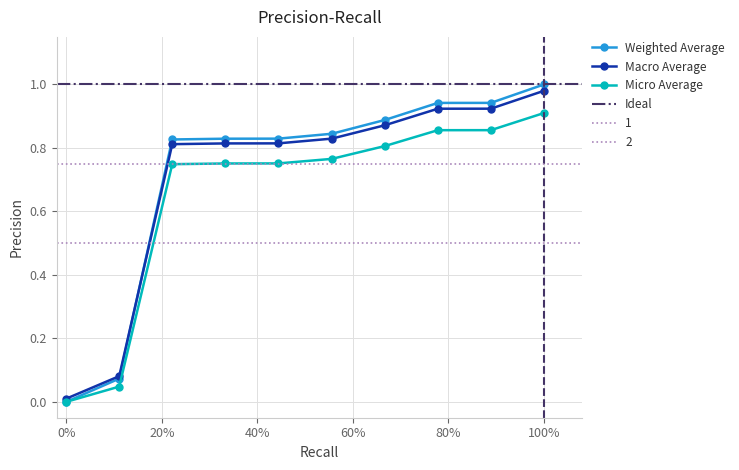

True or false: Macro Average has more than 2 interior local peaks.

False